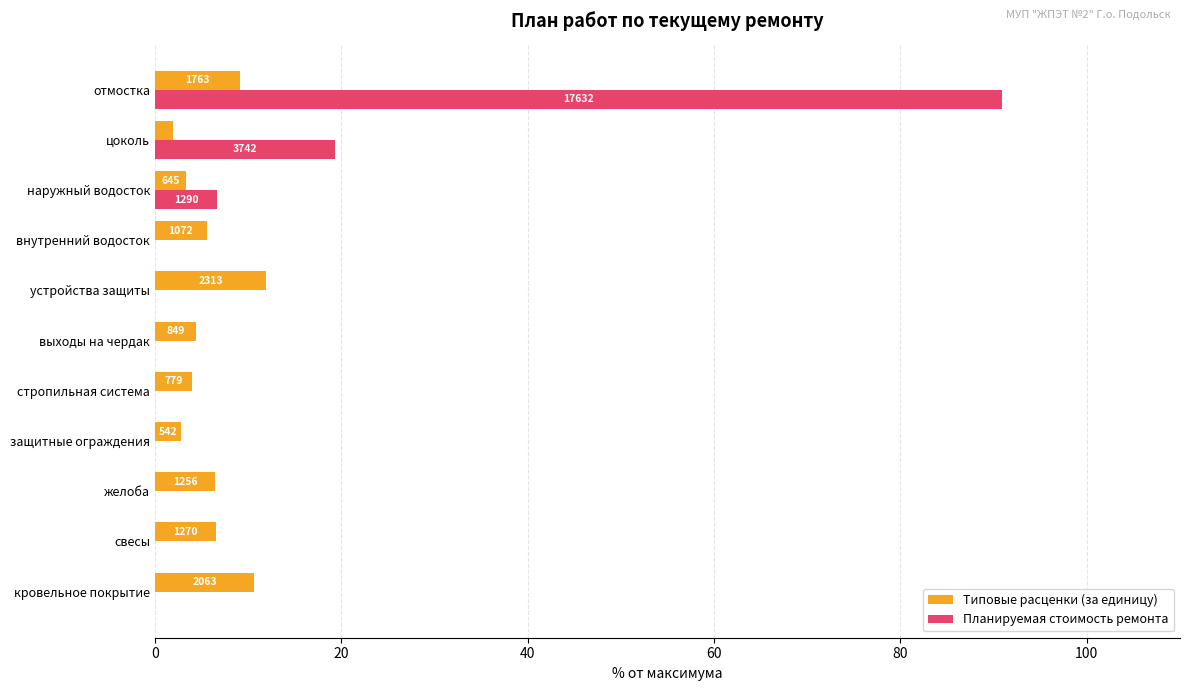

Which series has the widest spread of values?

Планируемая стоимость ремонта